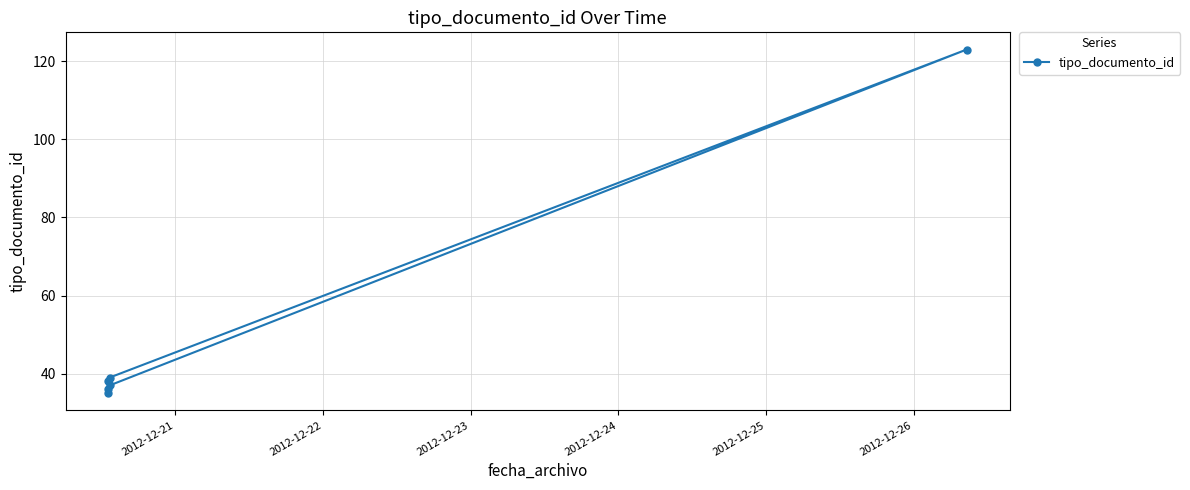

What is the sum of all values?

308